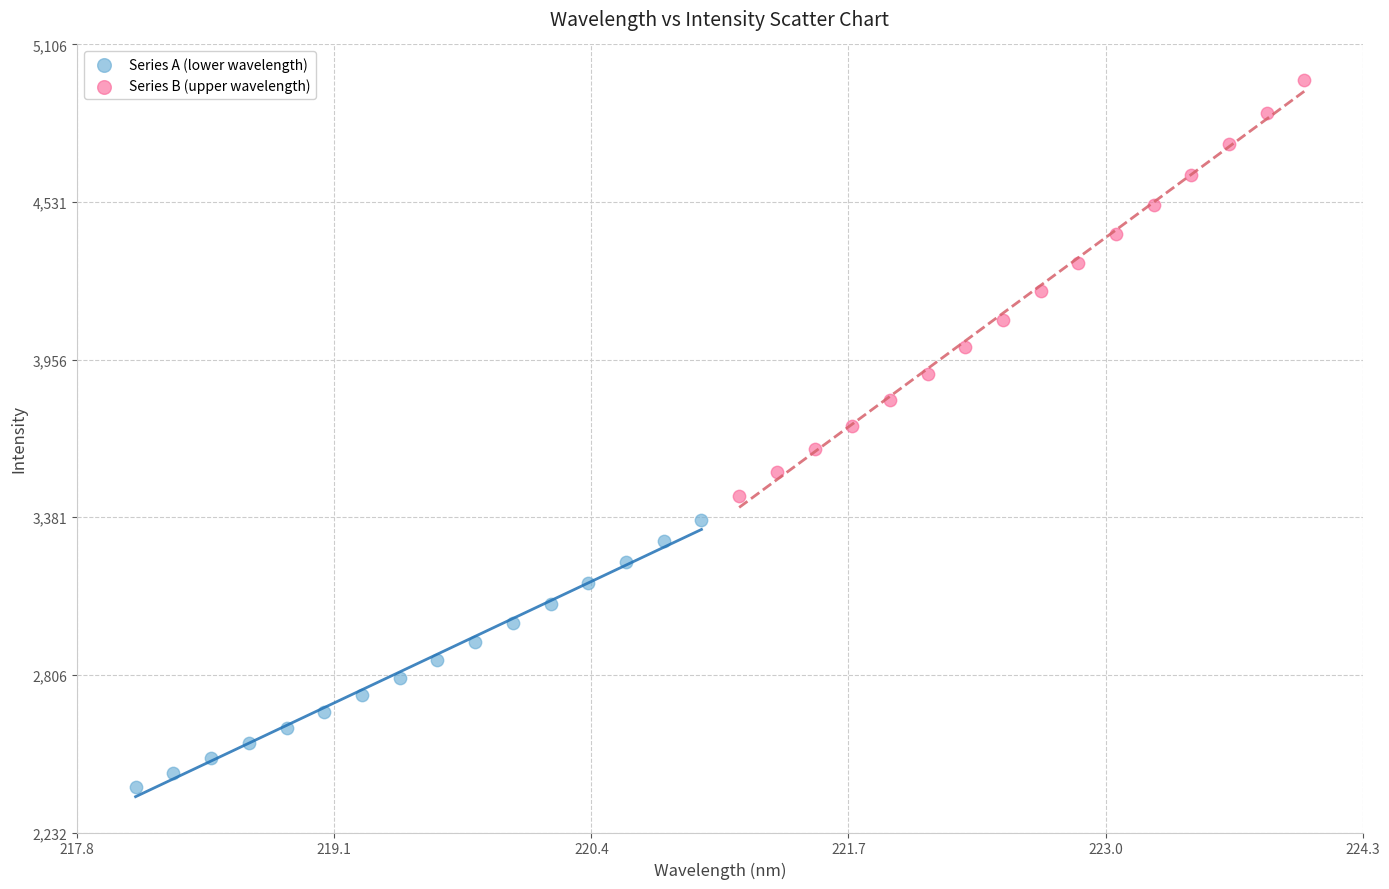

Which series reaches the minimum Y coordinate?

Series A (lower wavelength)